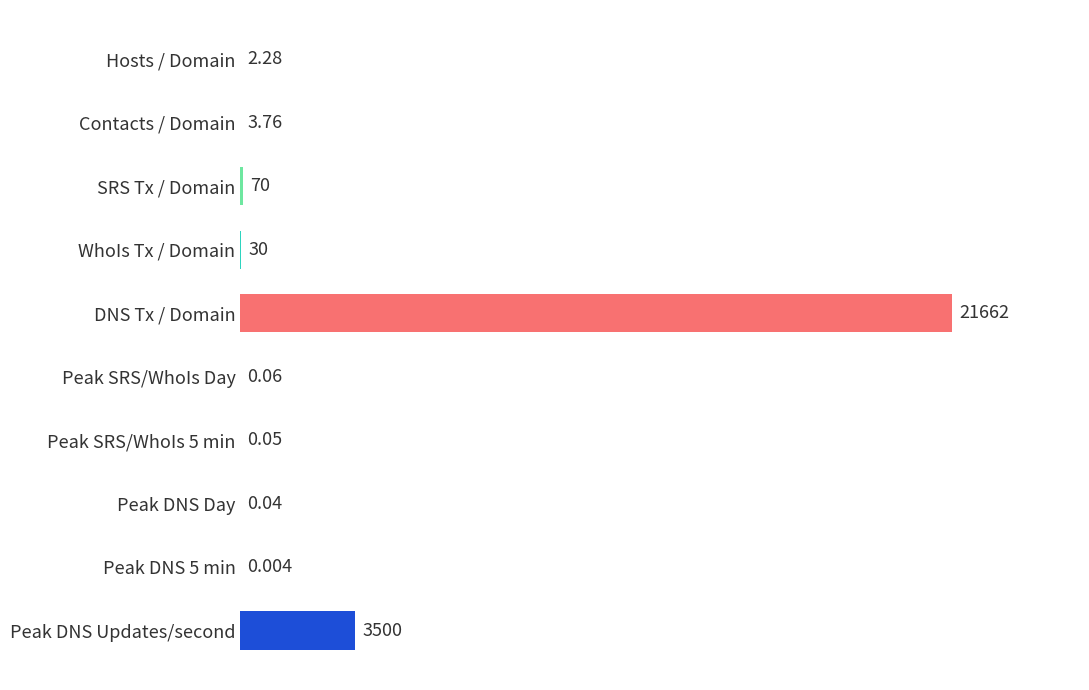

Which category has the highest value across all series?

DNS Tx / Domain